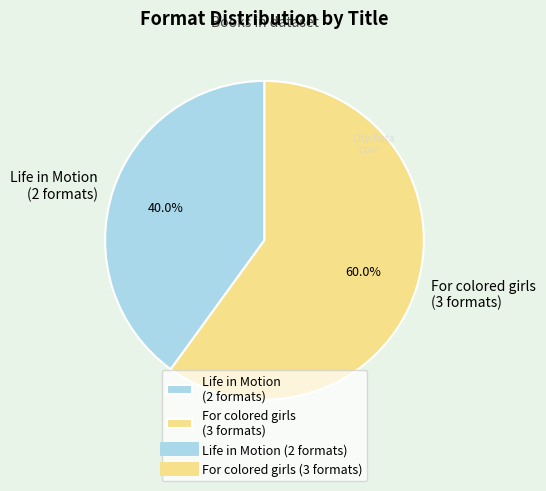

What is the ratio of the value at Life in Motion (2 formats) to the value at For colored girls (3 formats)?

0.7